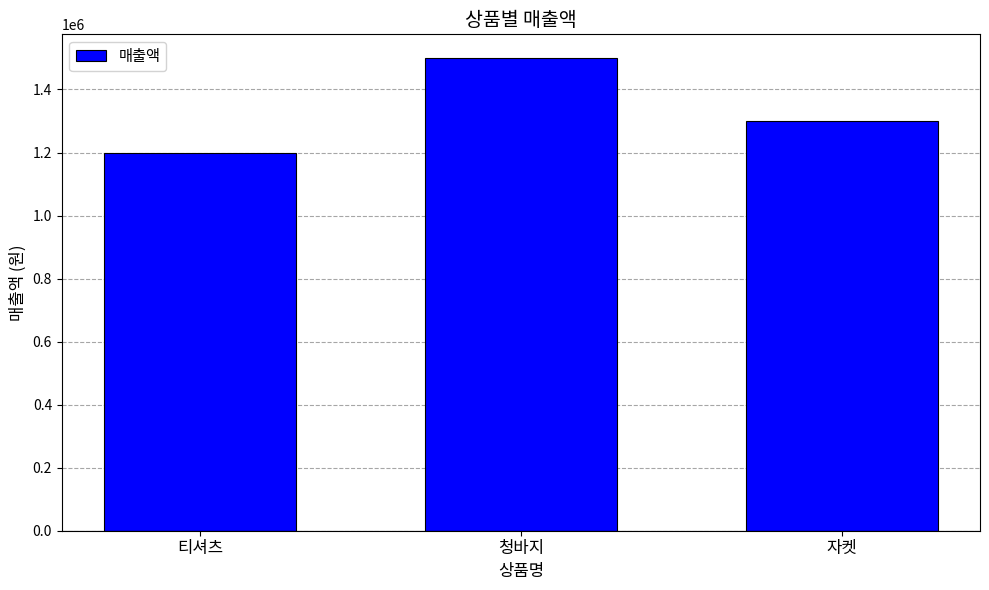

What is the difference between the values at 자켓 and 청바지?

200000